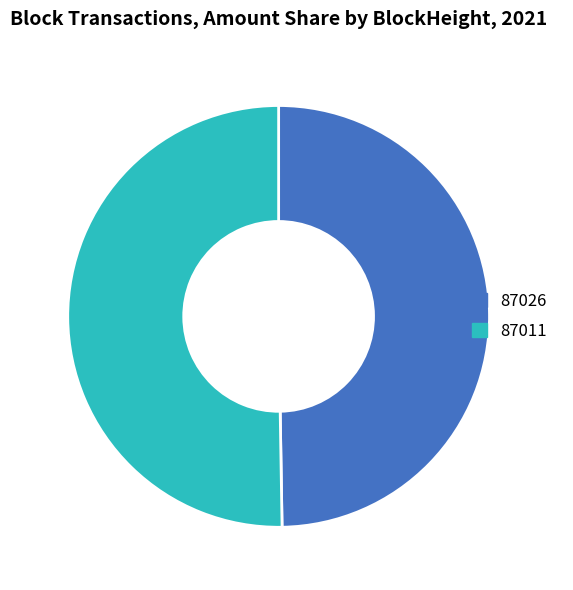

Combined, do 87011 and 87026 account for over 50%?

Yes